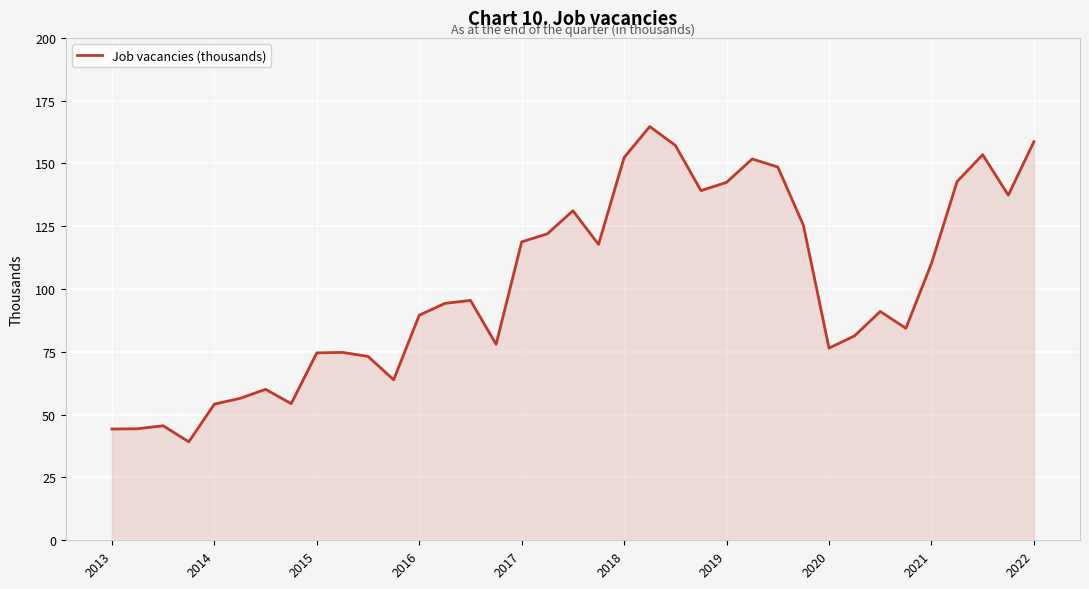

What is the maximum value shown in the chart?

164.7